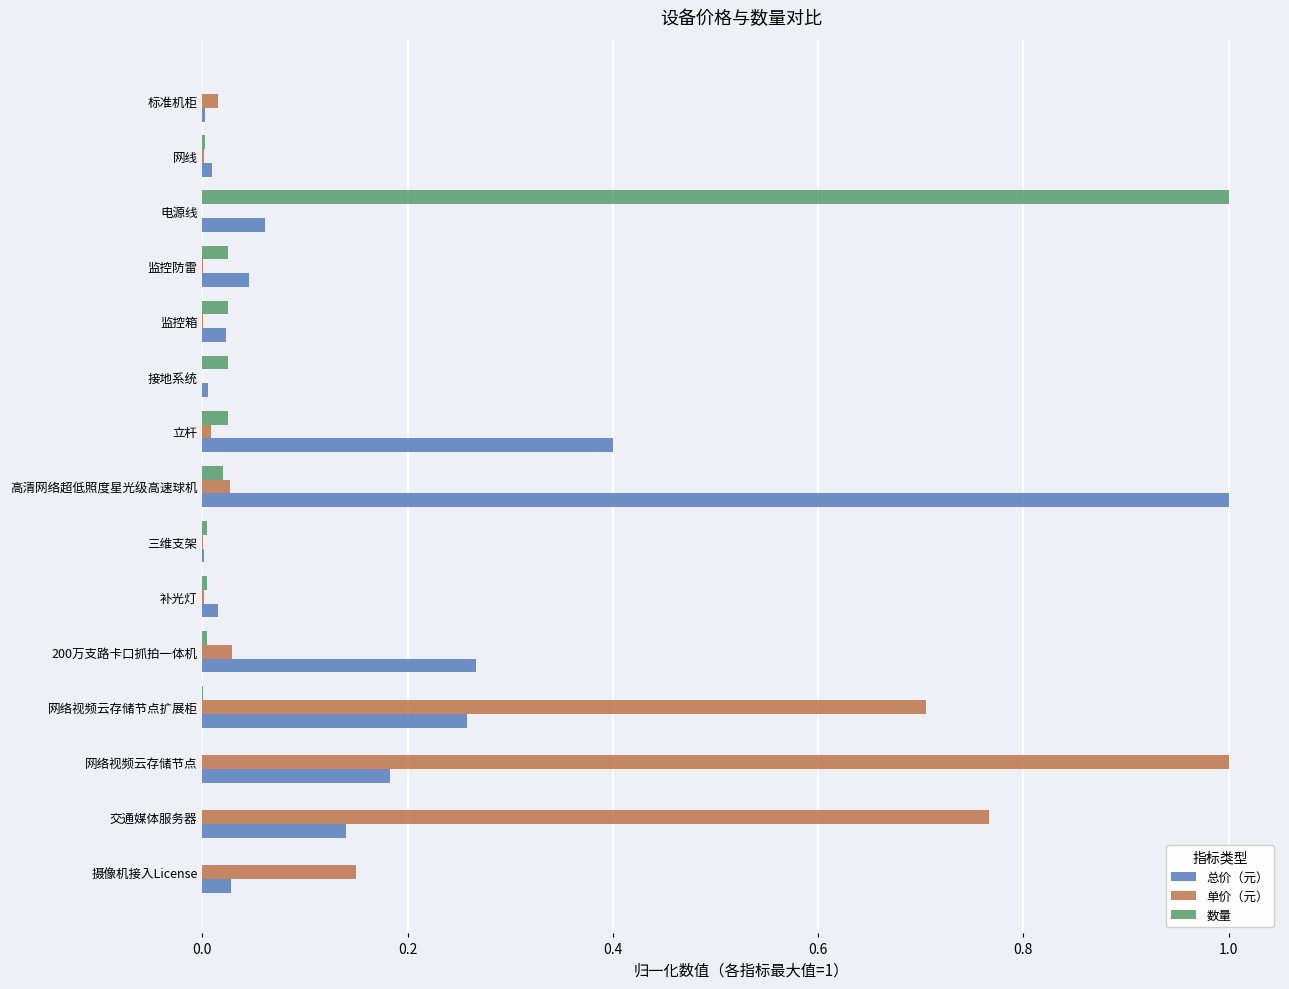

How many distinct data groups are displayed?

3